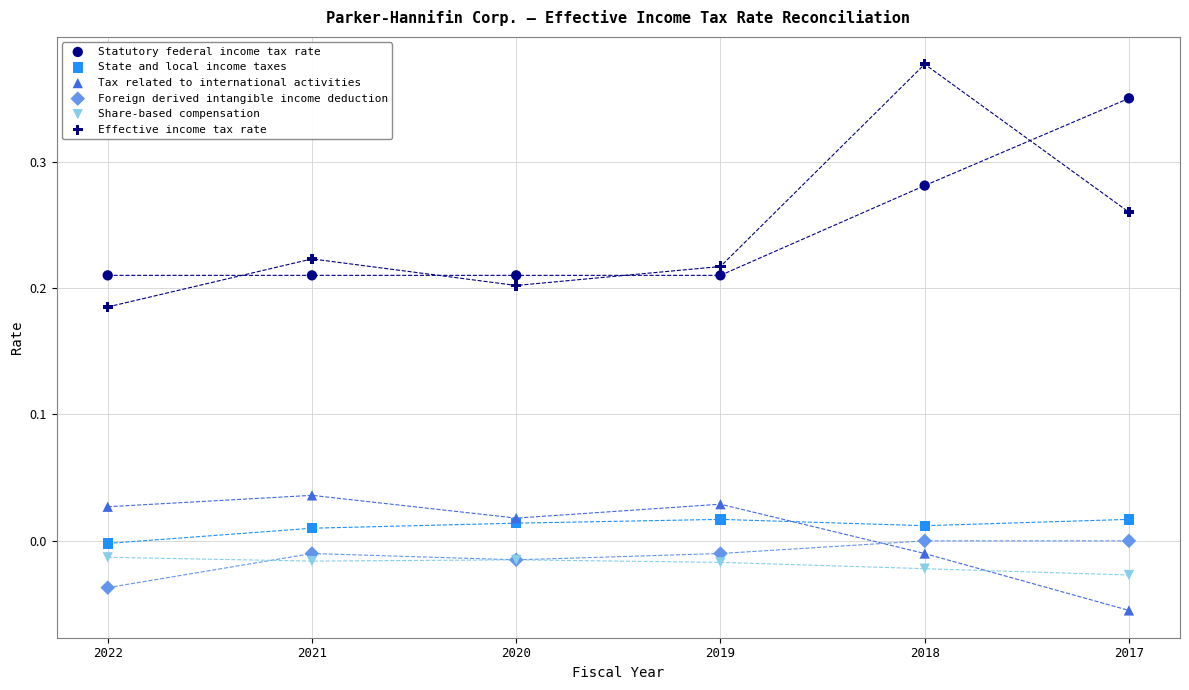

Which series reaches the maximum Y coordinate?

Effective income tax rate